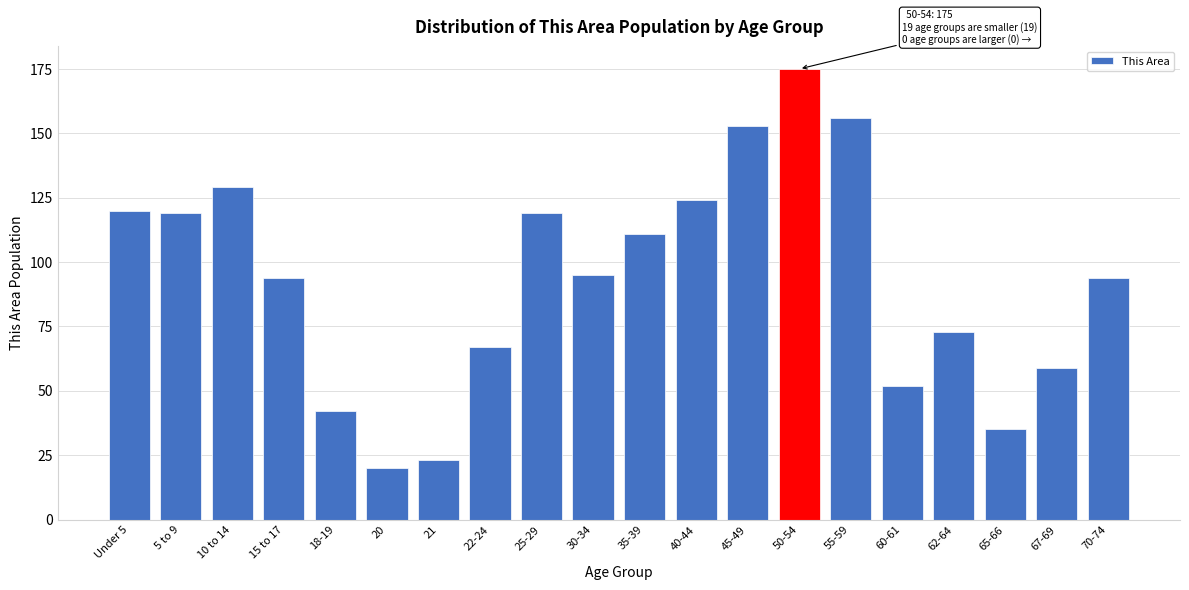

Reading right to left, transcribe all the data shown in this chart.

94	59	35	73	52	156	175	153	124	111	95	119	67	23	20	42	94	129	119	120